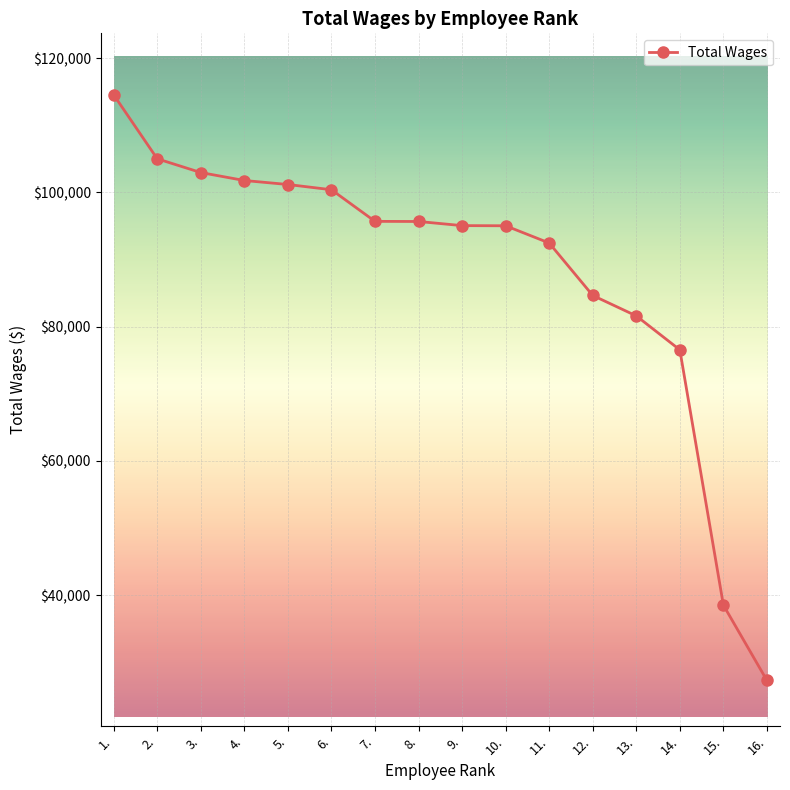

Is it true that the value at 3. is 25627?

False